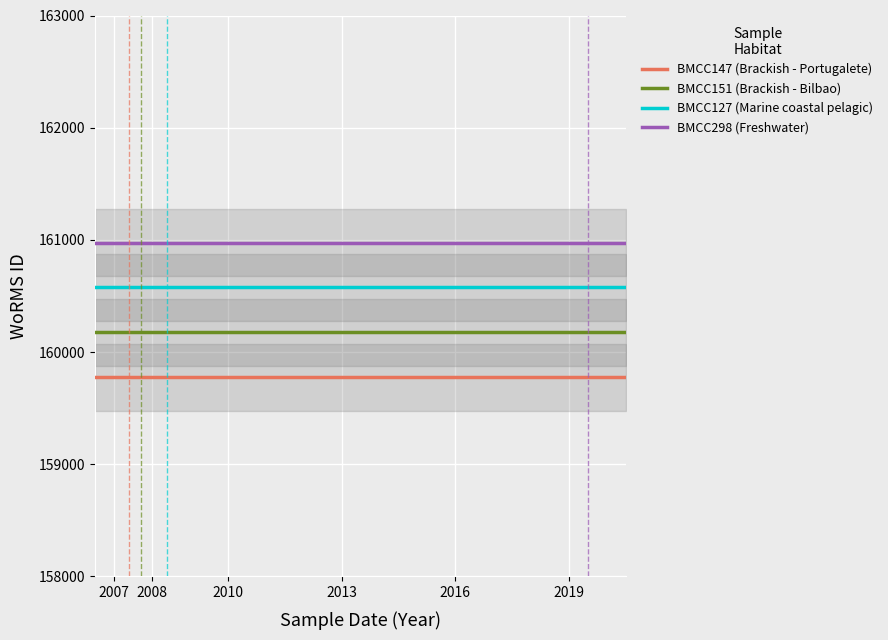

The value of BMCC151 (Brackish - Bilbao) at 2010 is 64741. True or false?

False